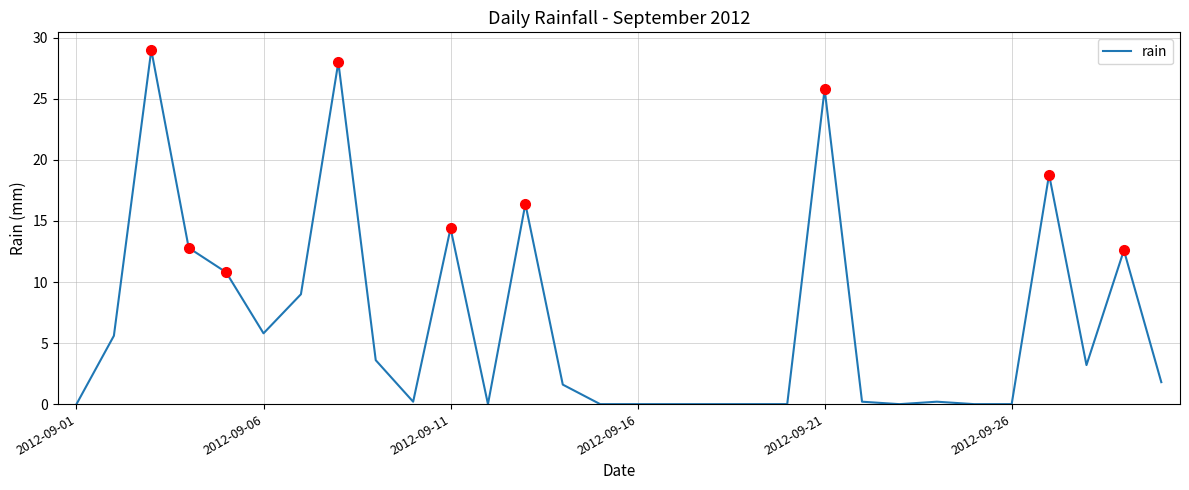

What is the difference between the maximum and minimum values?

29.0